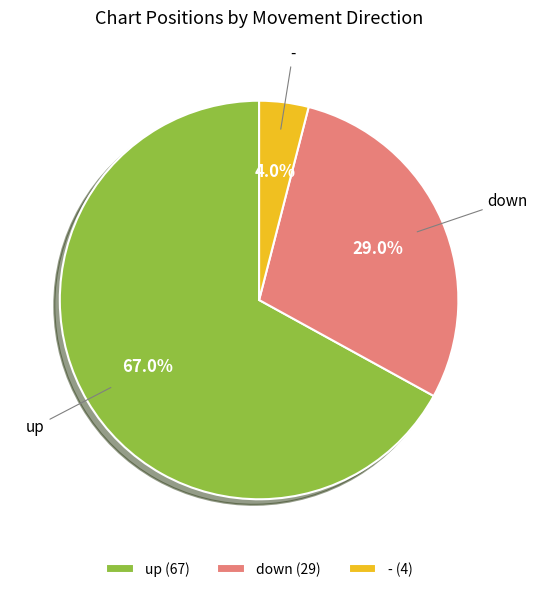

How many segments does this pie chart have?

3